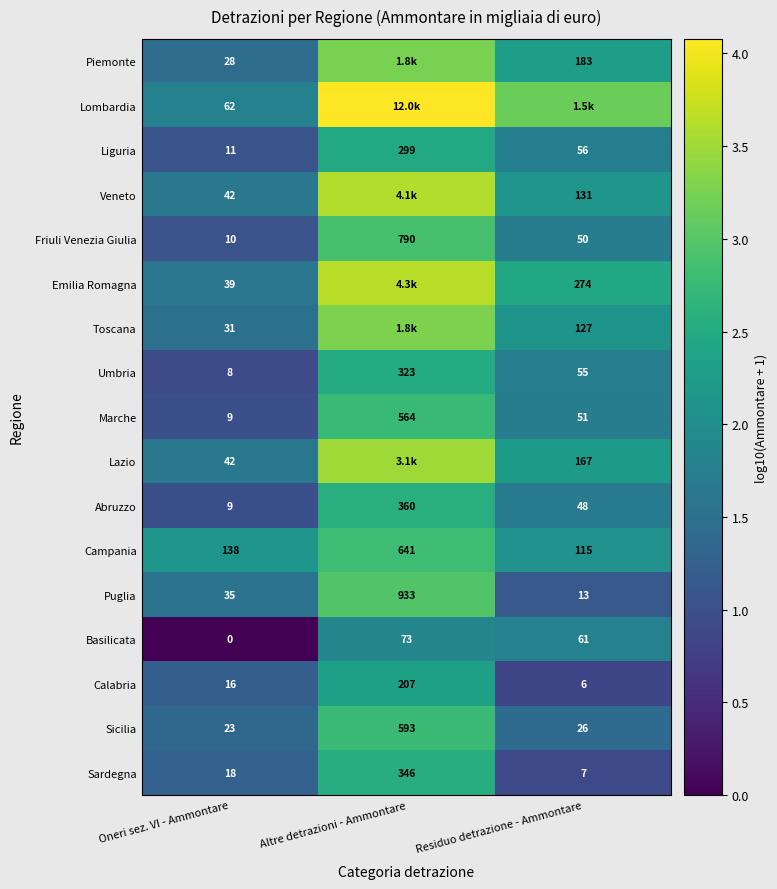

Which category has the lowest value in the Campania series?

Residuo detrazione - Ammontare